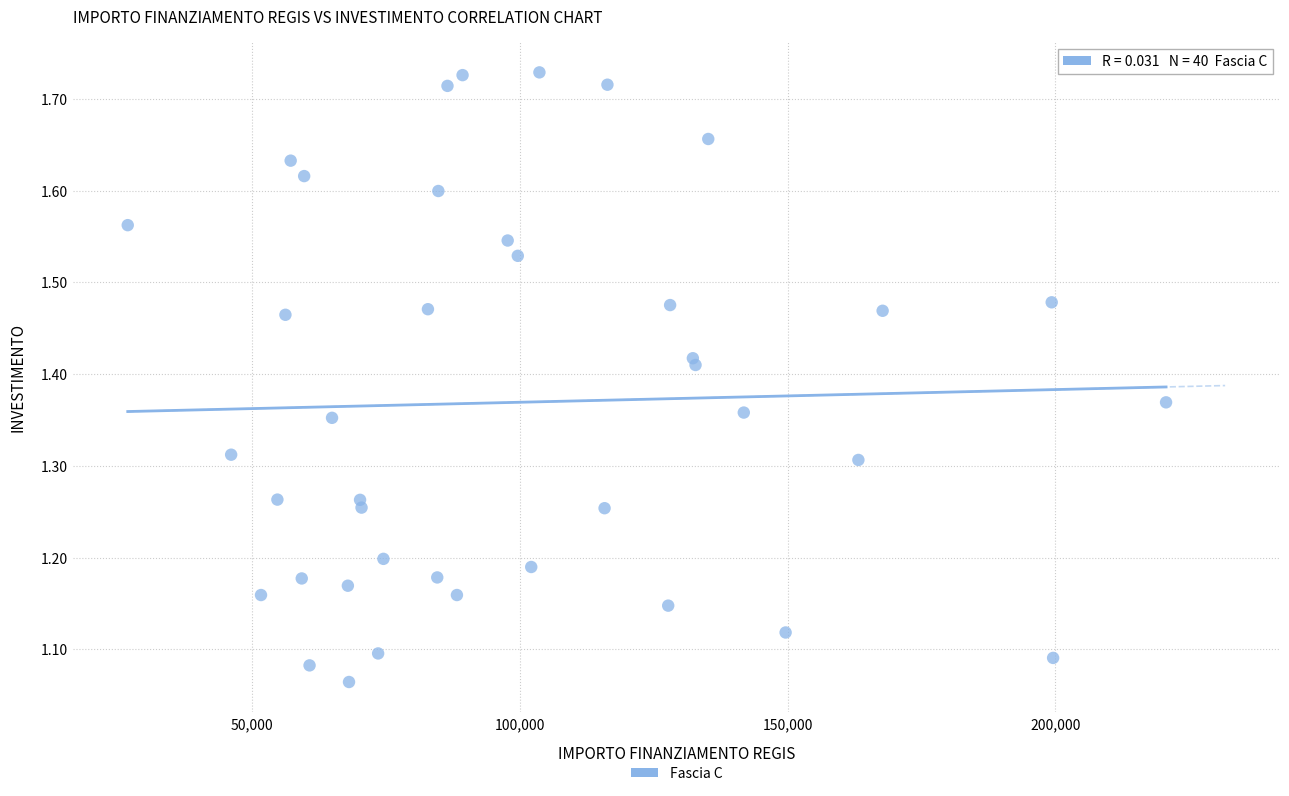

What is the range of X values (max minus min)?

193933.1